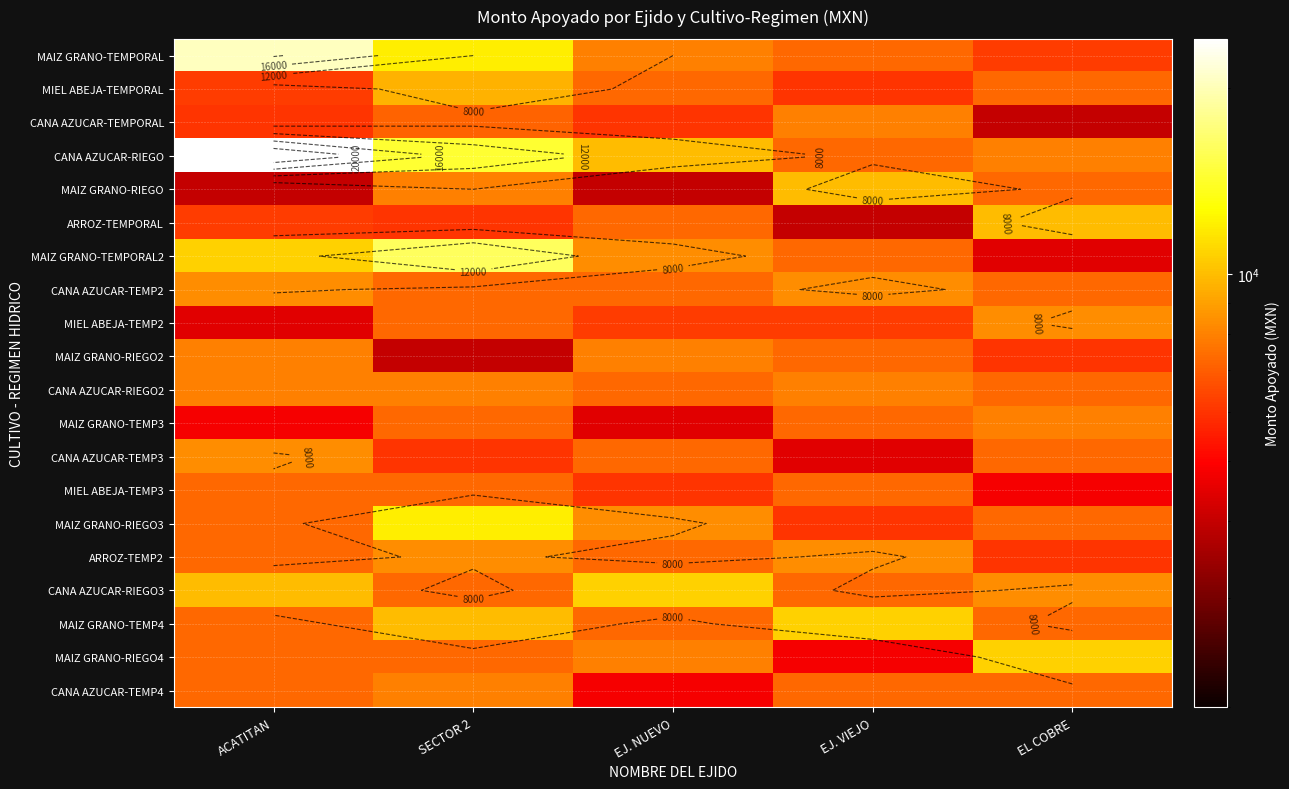

What is the difference between the maximum and minimum values in the CANA AZUCAR-TEMP2 series?

1100